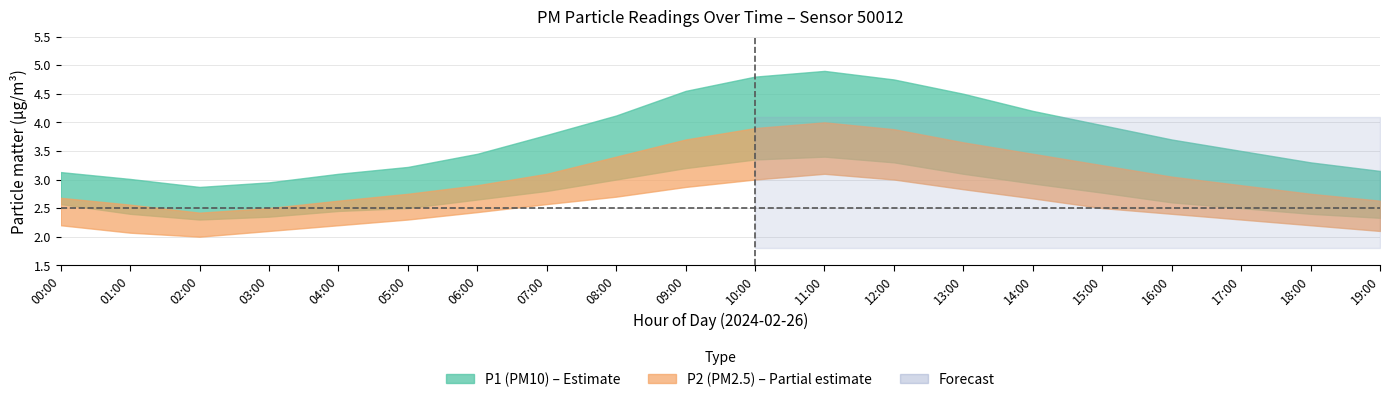

At which label does P1_lower reach its peak?

11:00